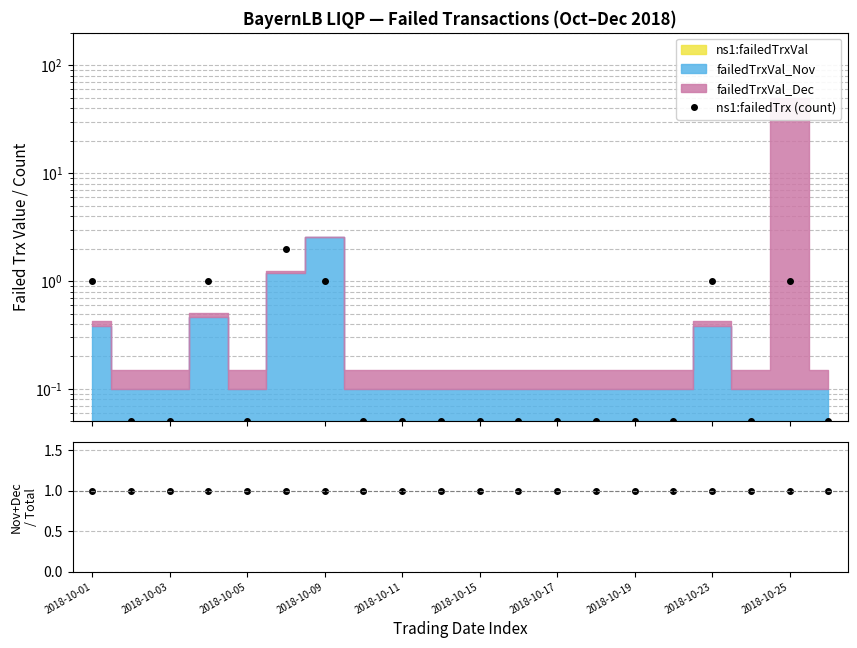

Reading right to left, extract all data points from this chart.

0.1	1.0	0.1	1.0	0.1	0.1	0.1	0.1	0.1	0.1	0.1	0.1	0.1	1.0	2.0	0.1	1.0	0.1	0.1	1.0